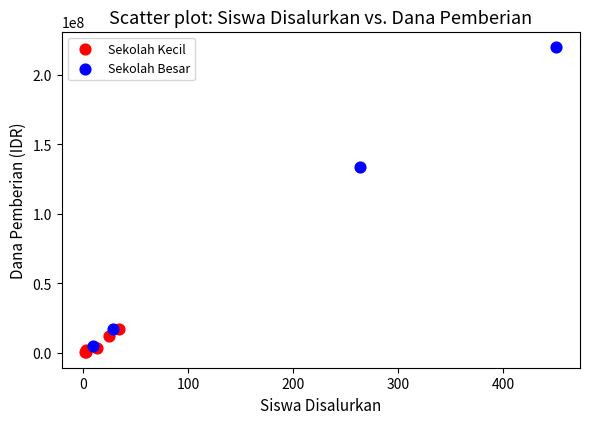

Which series reaches the maximum Y coordinate?

Sekolah Besar